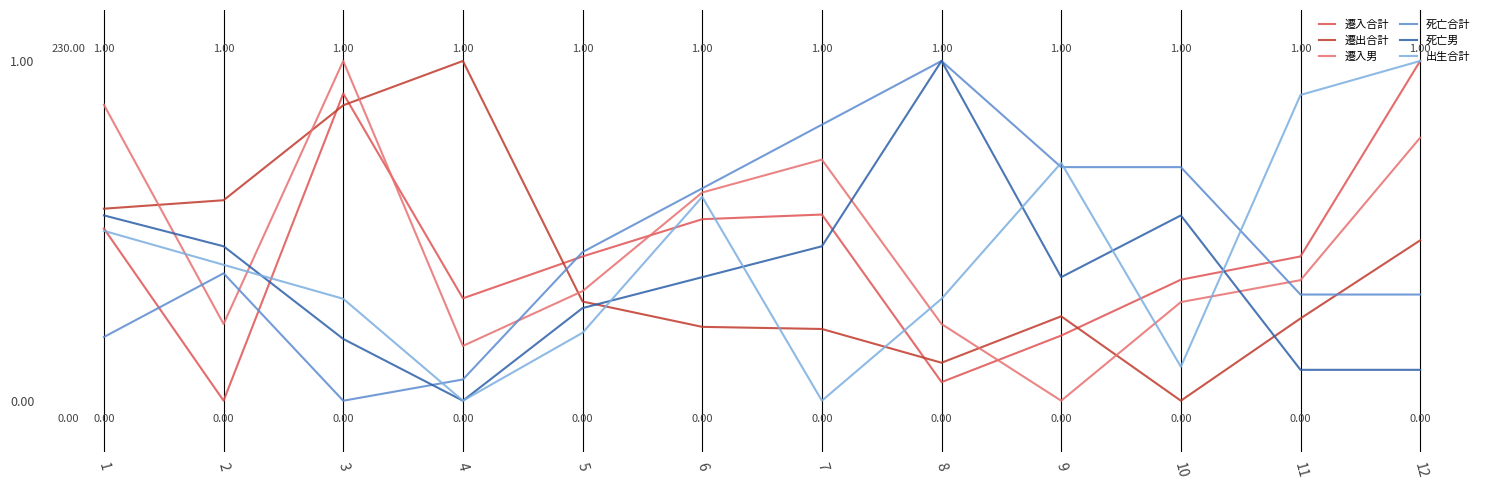

At which category is the sum across all series the highest?

12